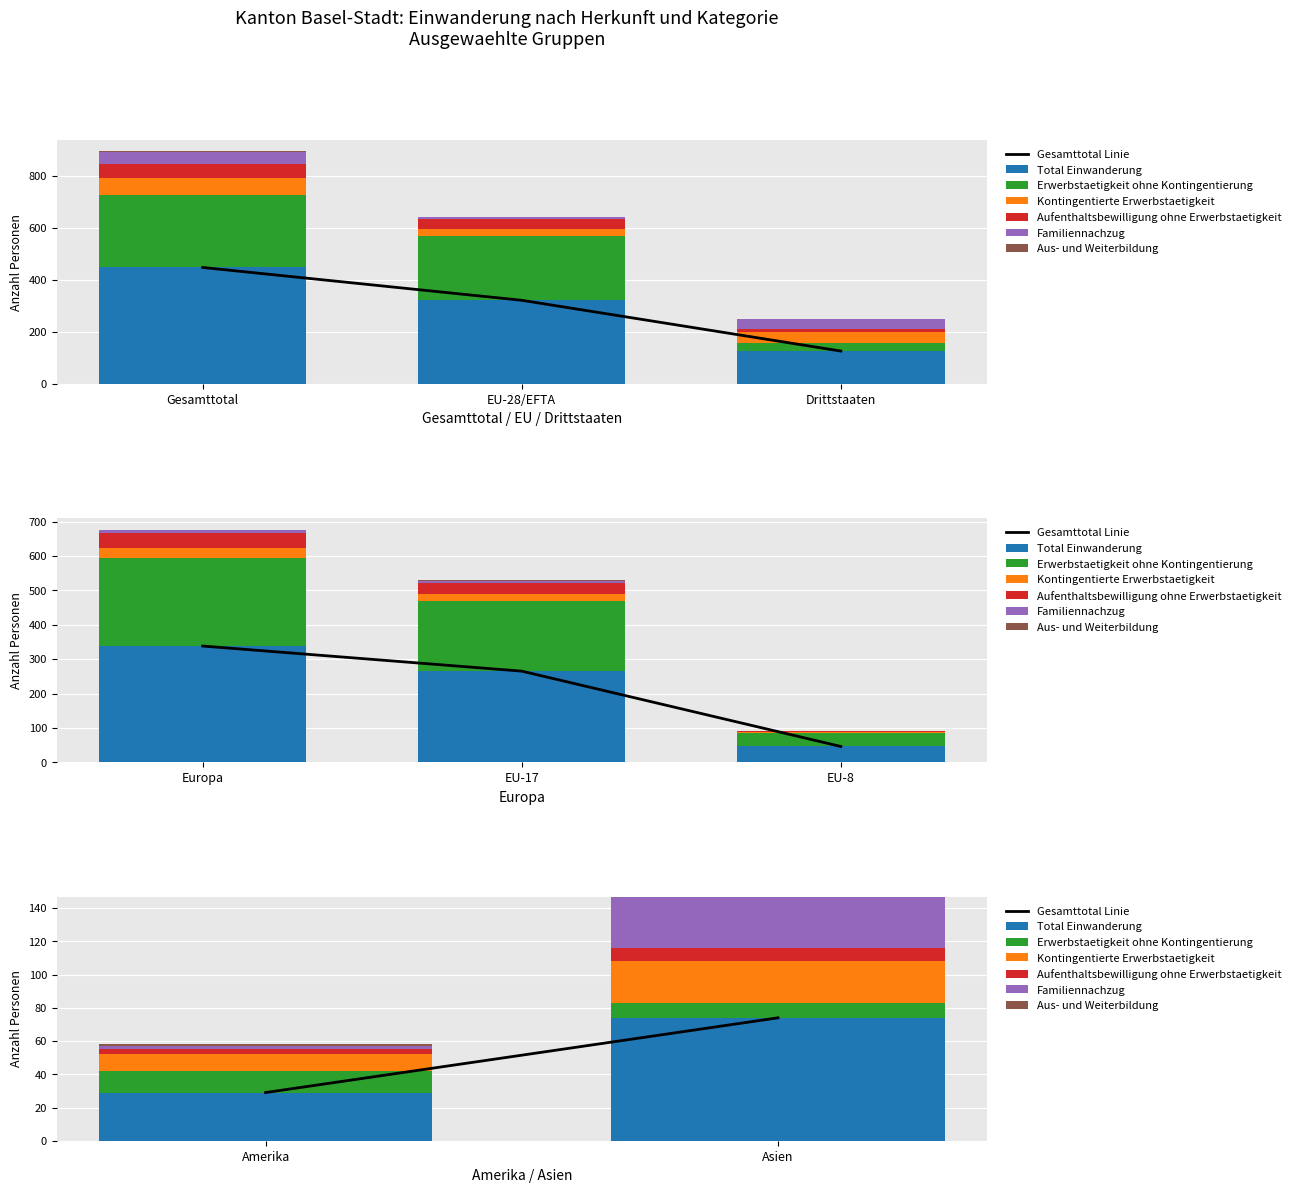

Which series has the widest spread of values?

Total Einwanderung